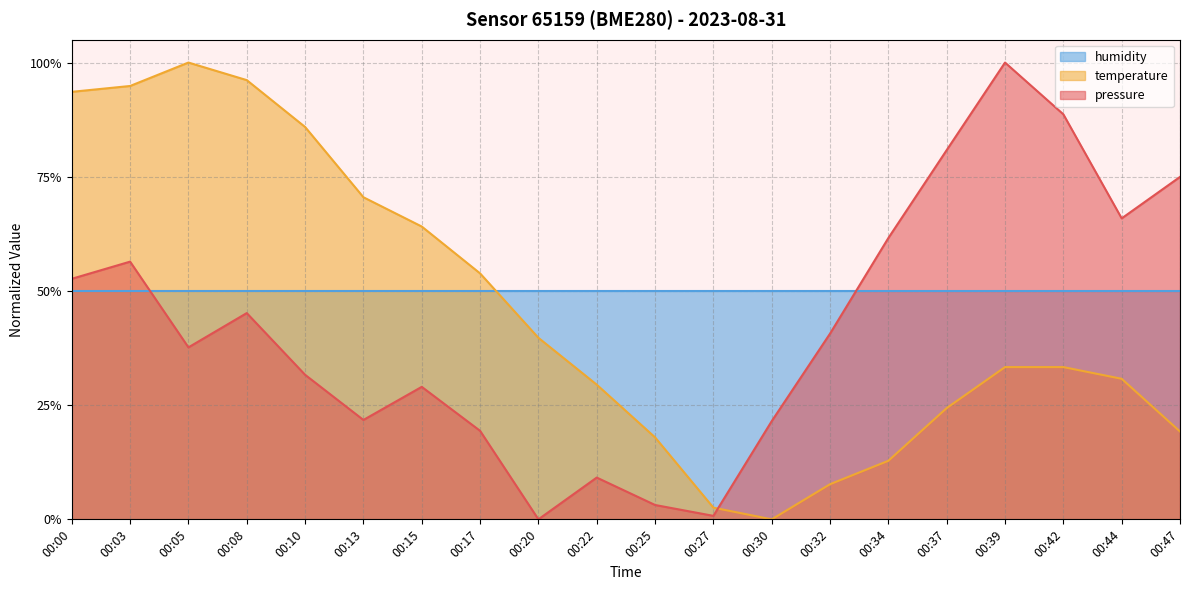

What are all the series names shown in the legend?

humidity, temperature, pressure